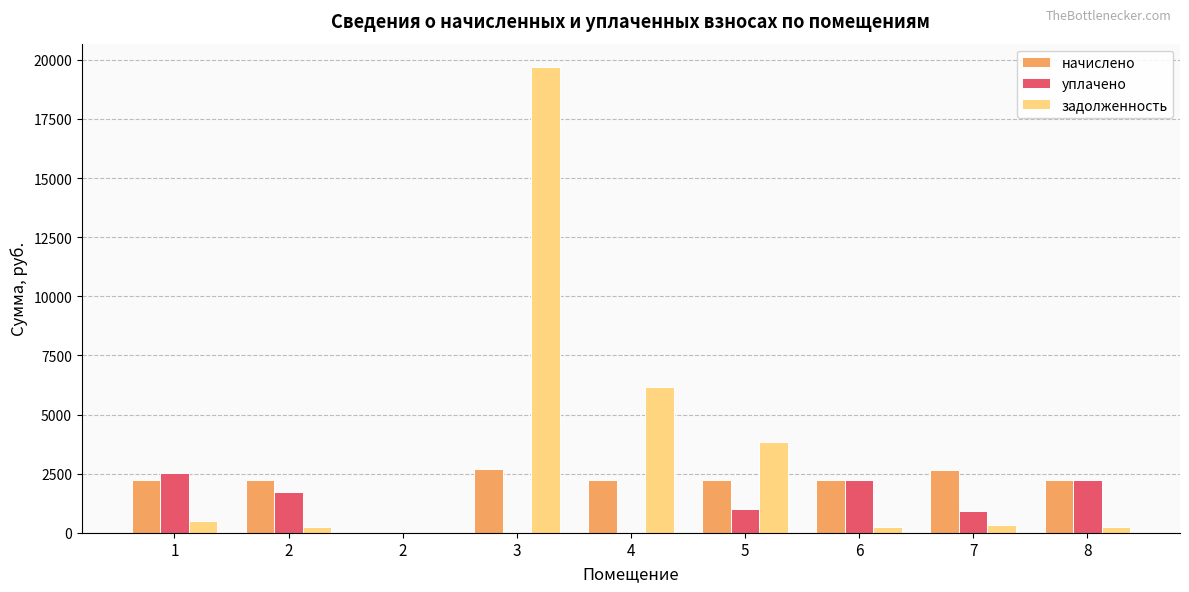

Are the bars grouped side by side (vs. stacked)?

Yes